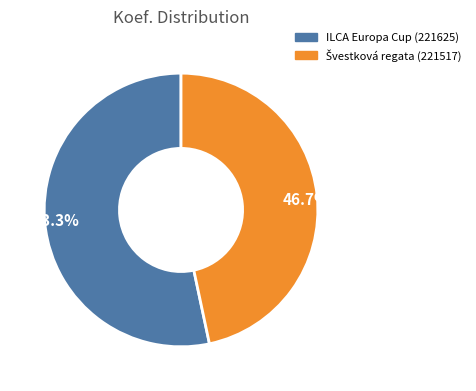

What is the smallest slice in the pie chart?

46.7%